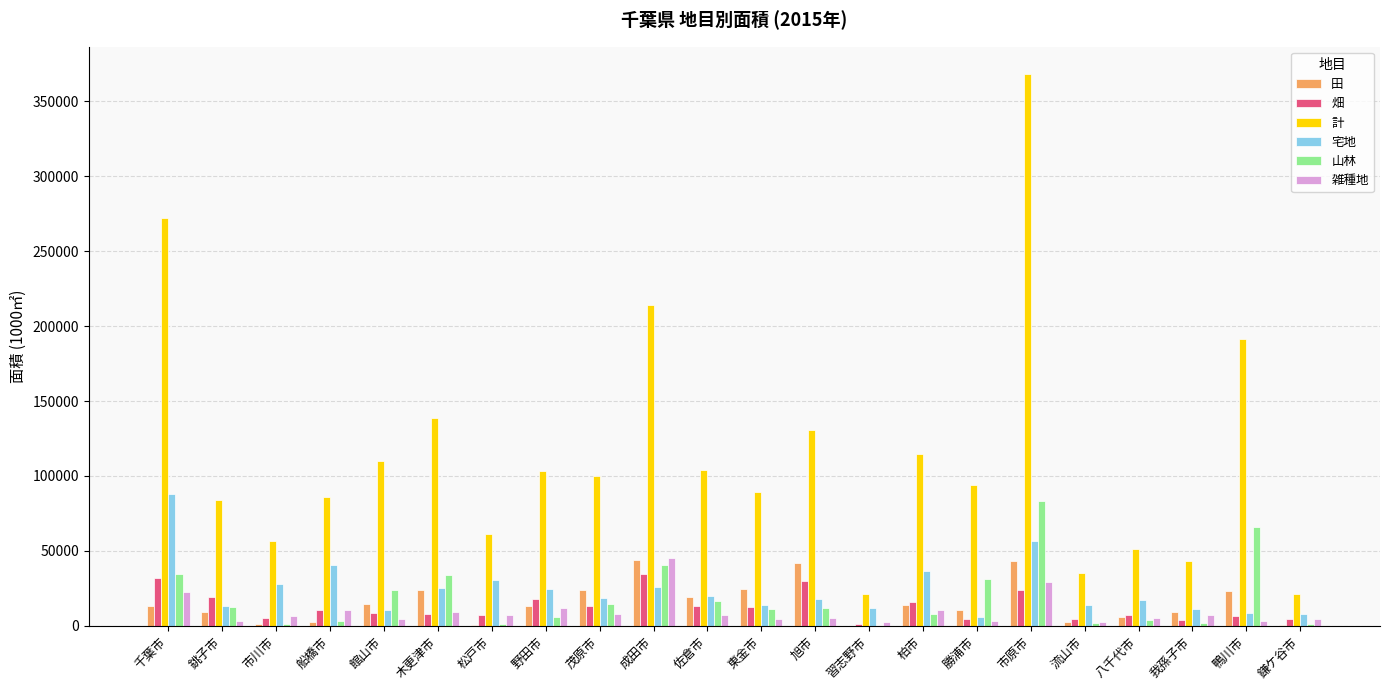

What is the sum of all 畑 values?

284133